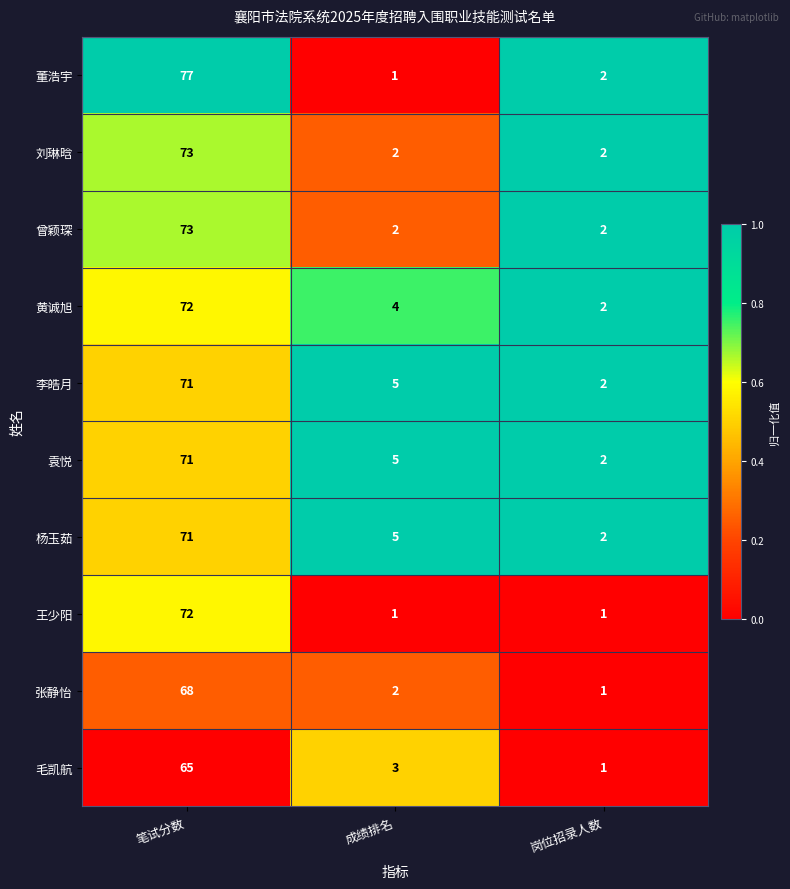

Which label corresponds to the largest value in the chart?

笔试分数